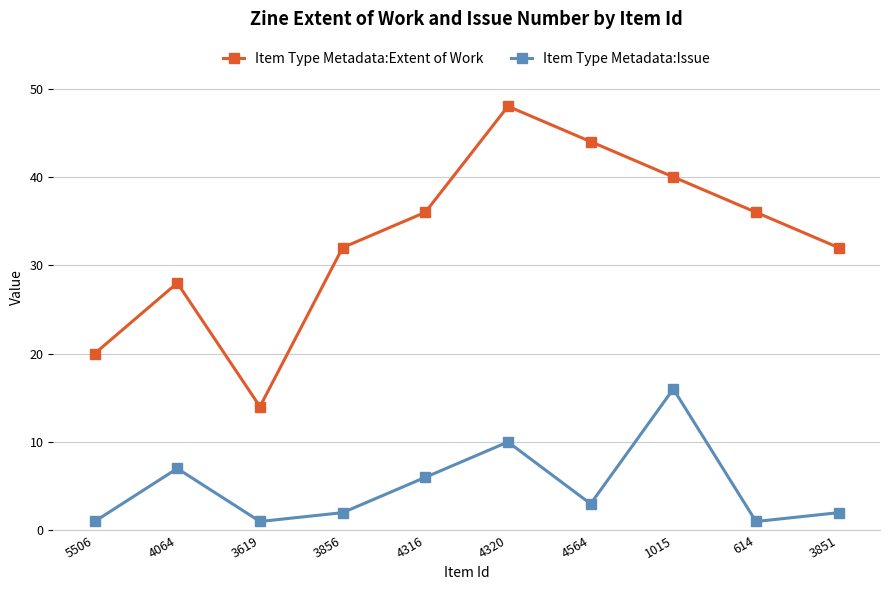

At how many categories does at least one series exceed 43?

2